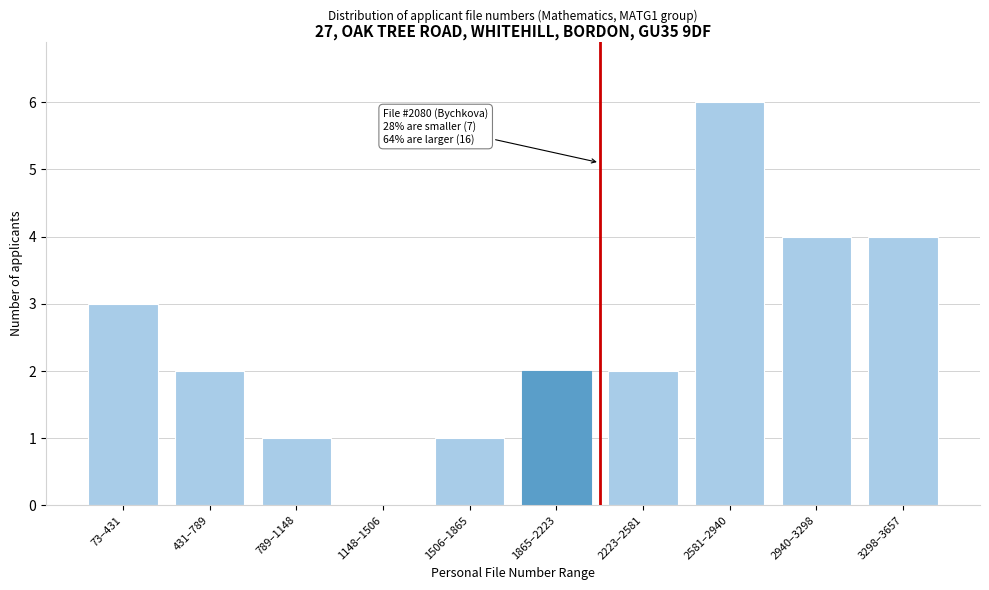

Reading right to left, what are all the values shown in this chart?

3298–3657=4	2940–3298=4	2581–2940=6	2223–2581=2	1865–2223=2	1506–1865=1	1148–1506=0	789–1148=1	431–789=2	73–431=3